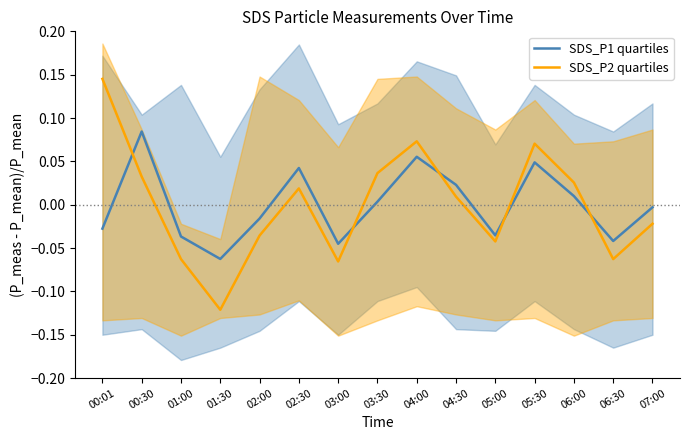

Is the value of SDS_P1 quartiles at 00:01 greater than the value of SDS_P2 quartiles at 04:30?

No